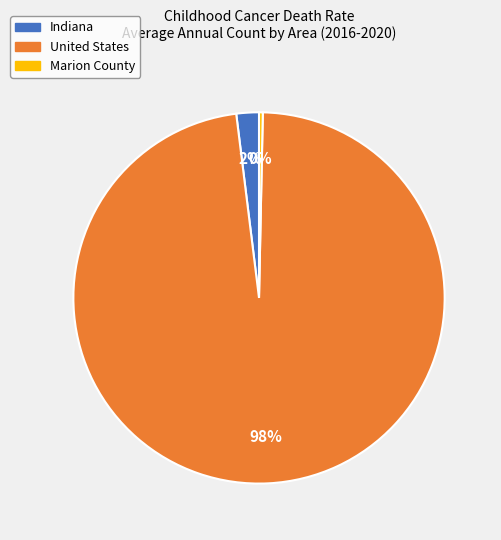

Which has a higher value, Marion County or Indiana?

Indiana